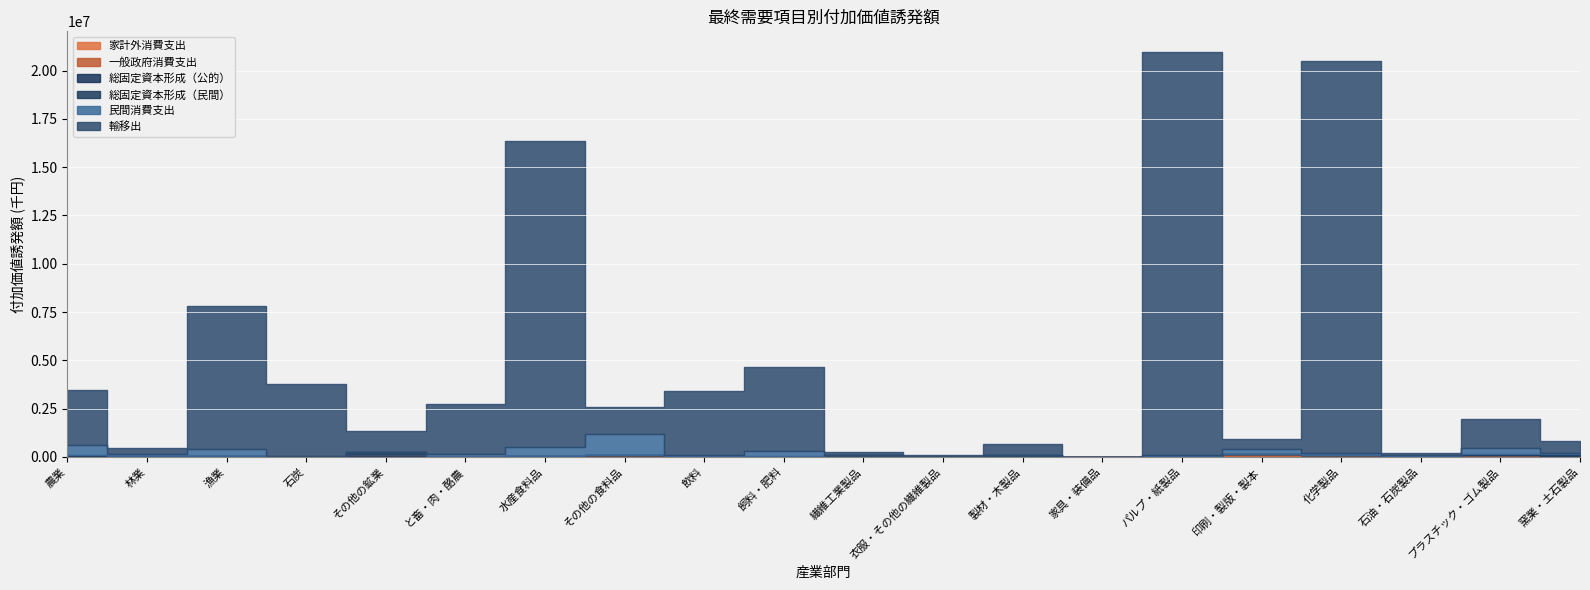

Rank the series by their maximum value, from lowest to highest.

家計外消費支出, 総固定資本形成（民間）, 一般政府消費支出, 総固定資本形成（公的）, 民間消費支出, 輸移出